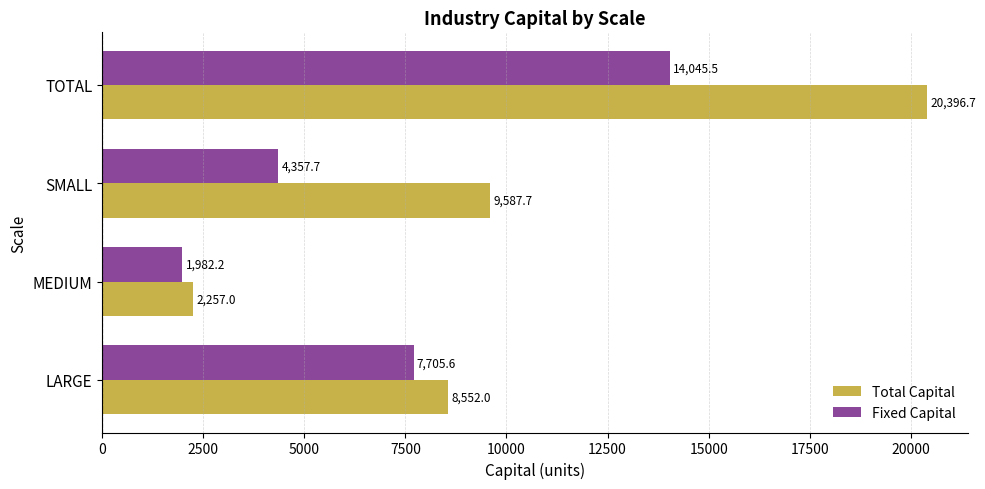

List the series in order of their overall mean, lowest first.

Fixed Capital, Total Capital